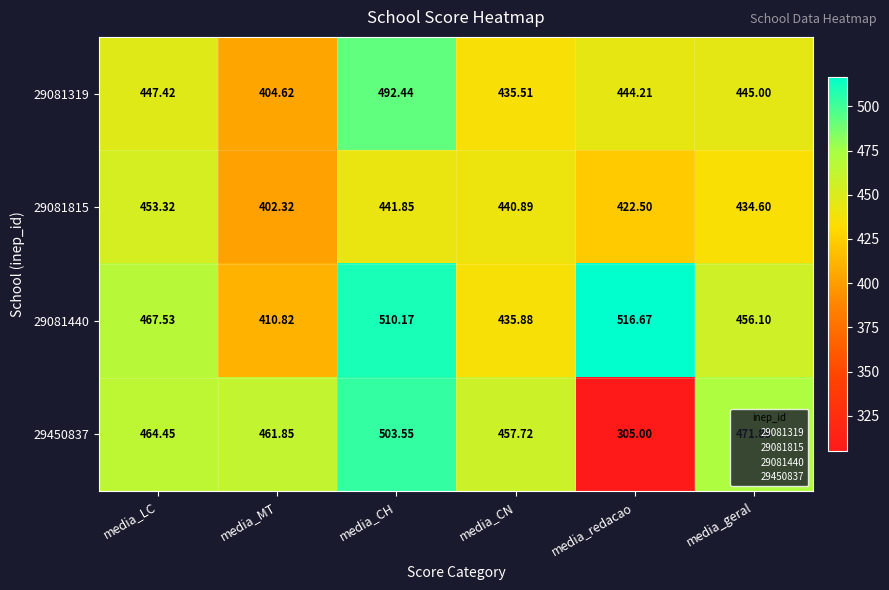

Where does the 29081815 series first go above 440?

media_LC